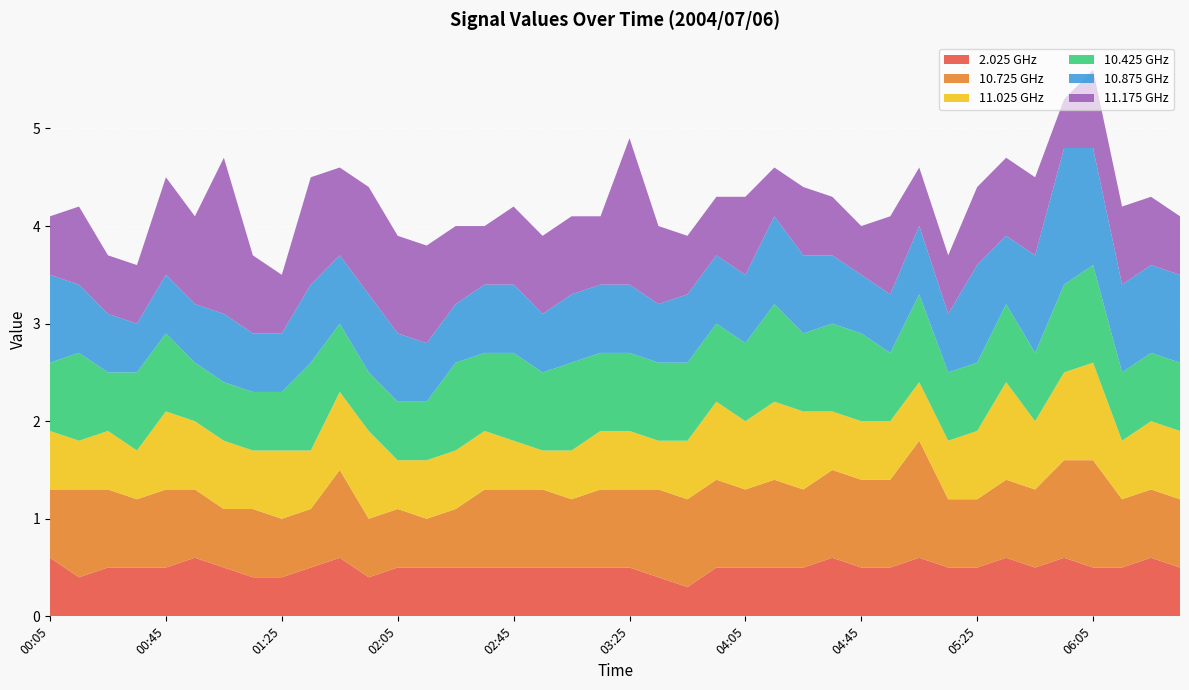

Reading left to right, list all the values displayed in this chart.

2.025: 0.6	0.4	0.5	0.5	0.5	0.6	0.5	0.4	0.4	0.5	0.6	0.4	0.5	0.5	0.5	0.5	0.5	0.5	0.5	0.5	0.5	0.4	0.3	0.5	0.5	0.5	0.5	0.6	0.5	0.5	0.6	0.5	0.5	0.6	0.5	0.6	0.5	0.5	0.6	0.5
10.725: 0.7	0.9	0.8	0.7	0.8	0.7	0.6	0.7	0.6	0.6	0.9	0.6	0.6	0.5	0.6	0.8	0.8	0.8	0.7	0.8	0.8	0.9	0.9	0.9	0.8	0.9	0.8	0.9	0.9	0.9	1.2	0.7	0.7	0.8	0.8	1.0	1.1	0.7	0.7	0.7
11.025: 0.6	0.5	0.6	0.5	0.8	0.7	0.7	0.6	0.7	0.6	0.8	0.9	0.5	0.6	0.6	0.6	0.5	0.4	0.5	0.6	0.6	0.5	0.6	0.8	0.7	0.8	0.8	0.6	0.6	0.6	0.6	0.6	0.7	1.0	0.7	0.9	1.0	0.6	0.7	0.7
10.425: 0.7	0.9	0.6	0.8	0.8	0.6	0.6	0.6	0.6	0.9	0.7	0.6	0.6	0.6	0.9	0.8	0.9	0.8	0.9	0.8	0.8	0.8	0.8	0.8	0.8	1.0	0.8	0.9	0.9	0.7	0.9	0.7	0.7	0.8	0.7	0.9	1.0	0.7	0.7	0.7
10.875: 0.9	0.7	0.6	0.5	0.6	0.6	0.7	0.6	0.6	0.8	0.7	0.8	0.7	0.6	0.6	0.7	0.7	0.6	0.7	0.7	0.7	0.6	0.7	0.7	0.7	0.9	0.8	0.7	0.6	0.6	0.7	0.6	1.0	0.7	1.0	1.4	1.2	0.9	0.9	0.9
11.175: 0.6	0.8	0.6	0.6	1.0	0.9	1.6	0.8	0.6	1.1	0.9	1.1	1.0	1.0	0.8	0.6	0.8	0.8	0.8	0.7	1.5	0.8	0.6	0.6	0.8	0.5	0.7	0.6	0.5	0.8	0.6	0.6	0.8	0.8	0.8	0.5	0.8	0.8	0.7	0.6